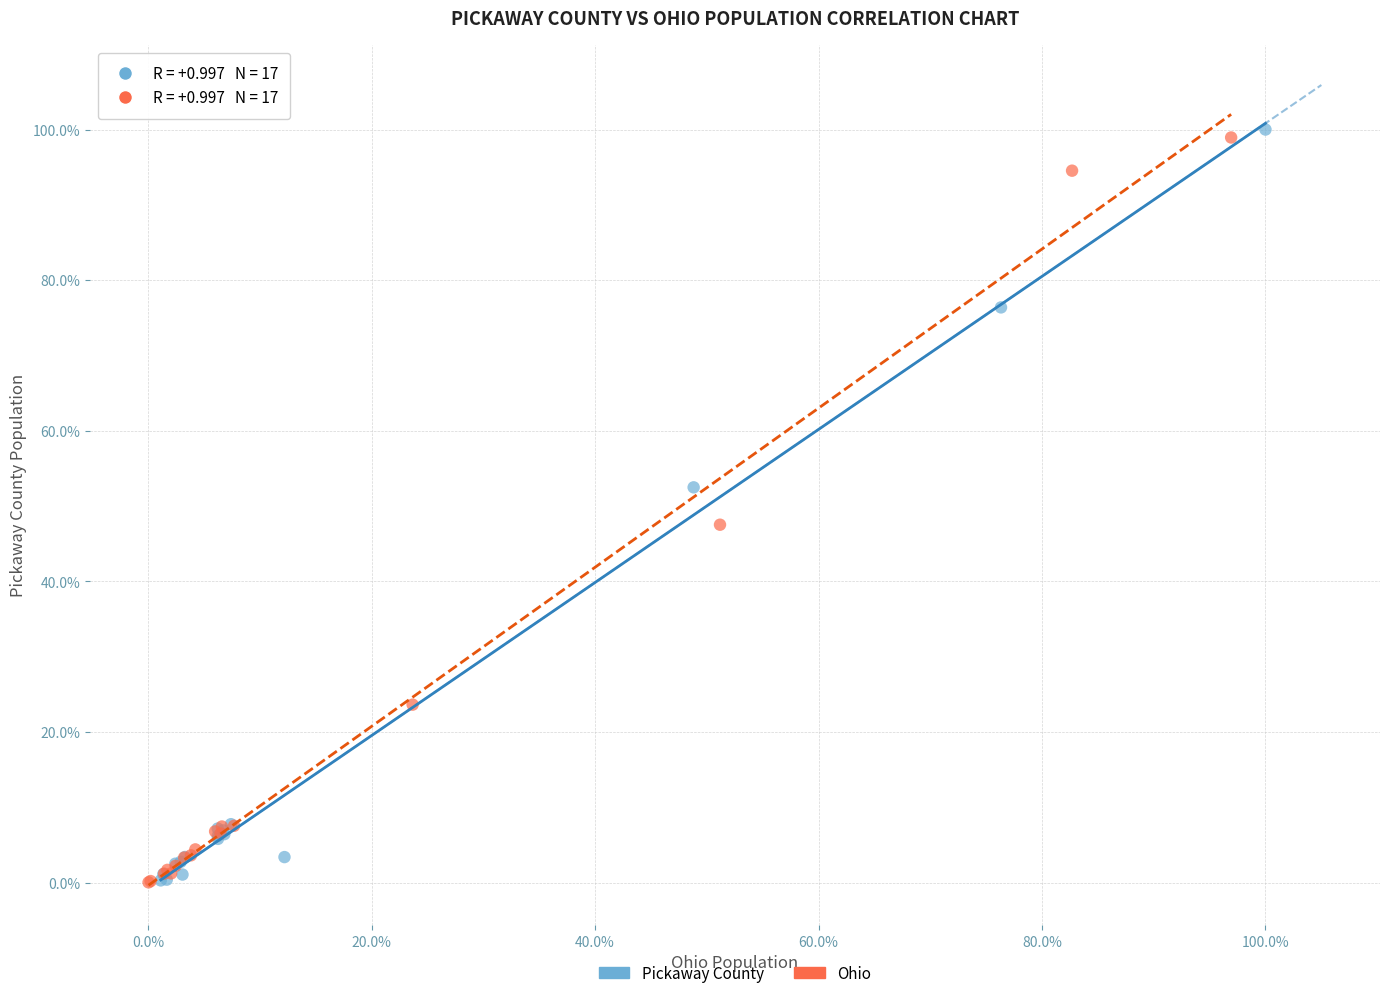

What are all the series names shown in the legend?

Pickaway County, Ohio